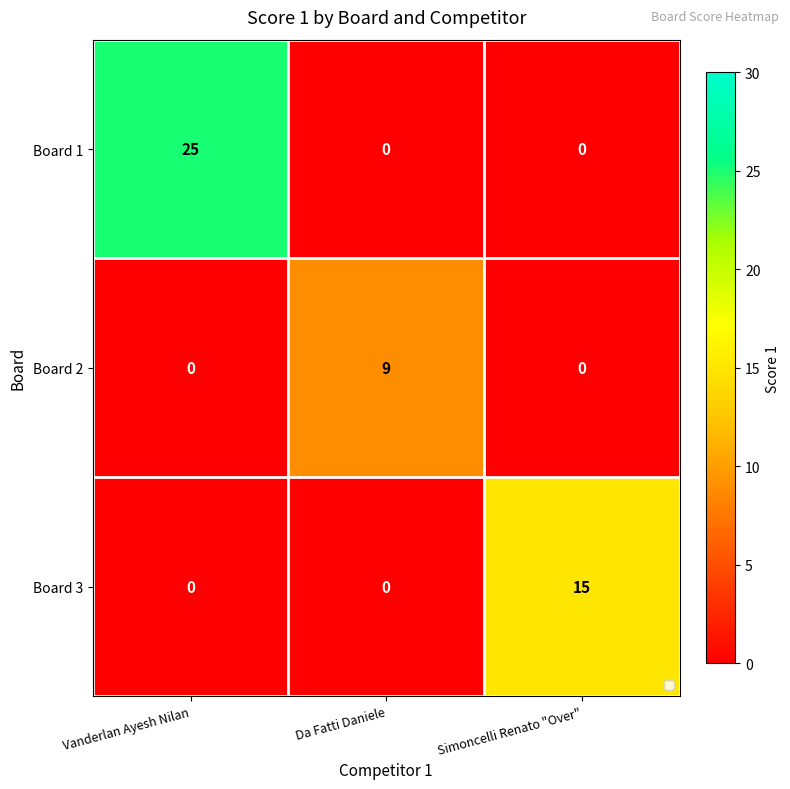

The value of Board 2 at Simoncelli Renato "Over" is -5. True or false?

False